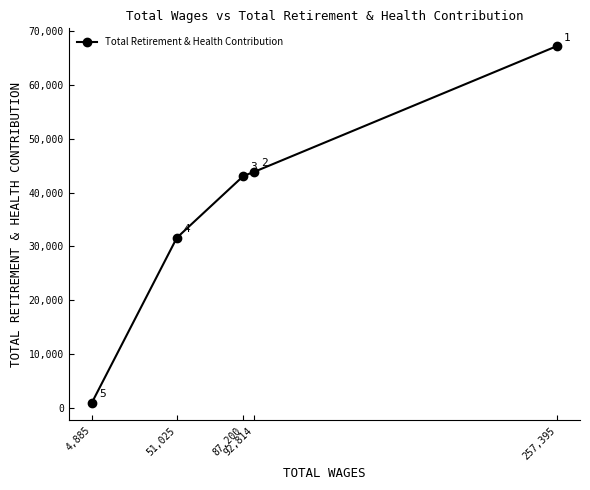

What is the sum of the values at 92,814 and 257,395?

111111